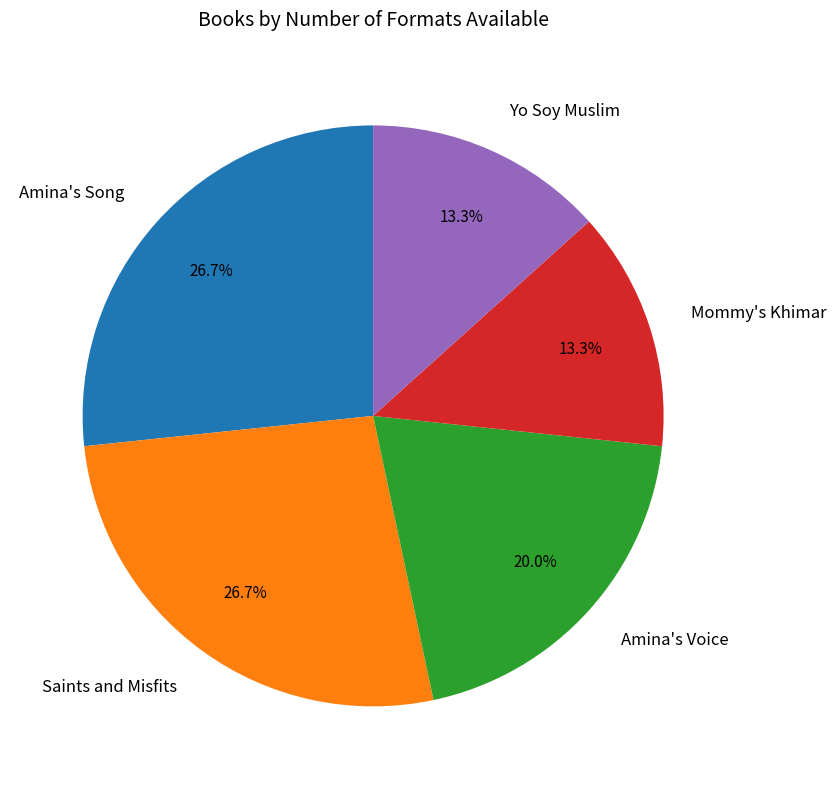

What portion of the pie excludes Amina's Song?

73.3%